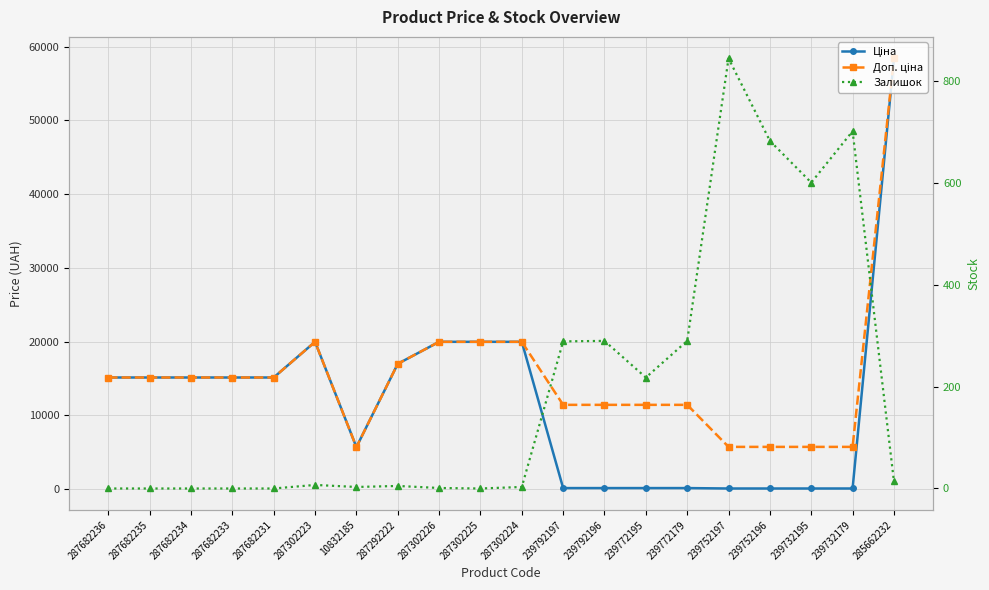

What is the difference between the maximum and minimum values in the Залишок series?

845.0